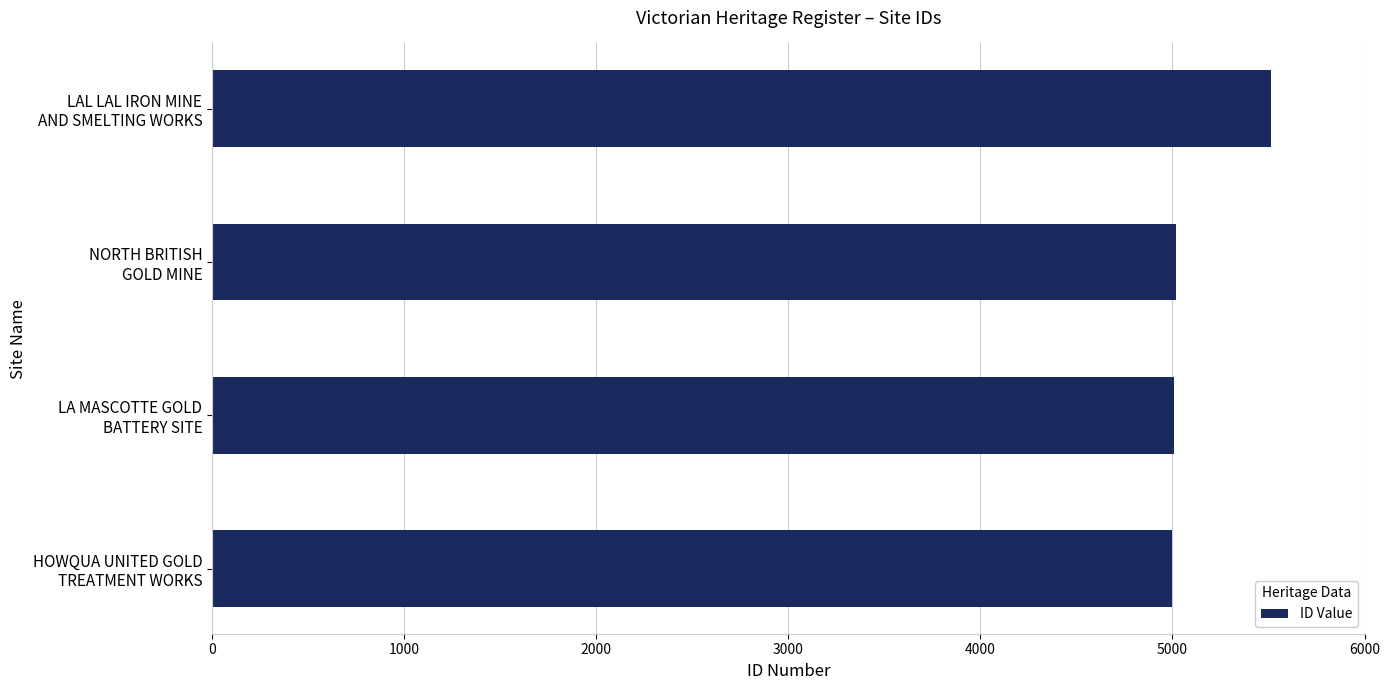

What is the minimum value shown in the chart?

4999